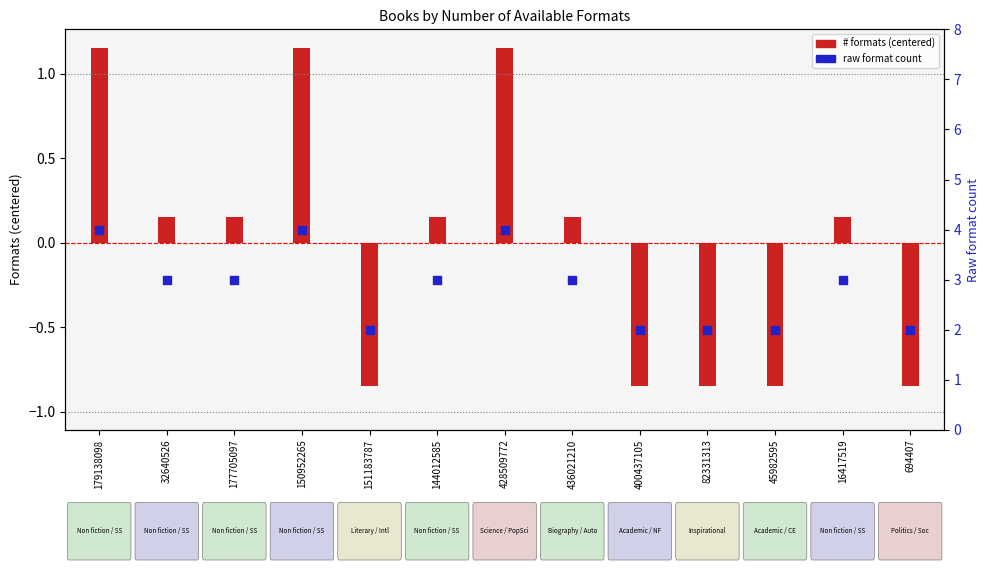

Is the value of Number of Formats (centered) at 144012585 greater than the value of Raw format count at 179138098?

No